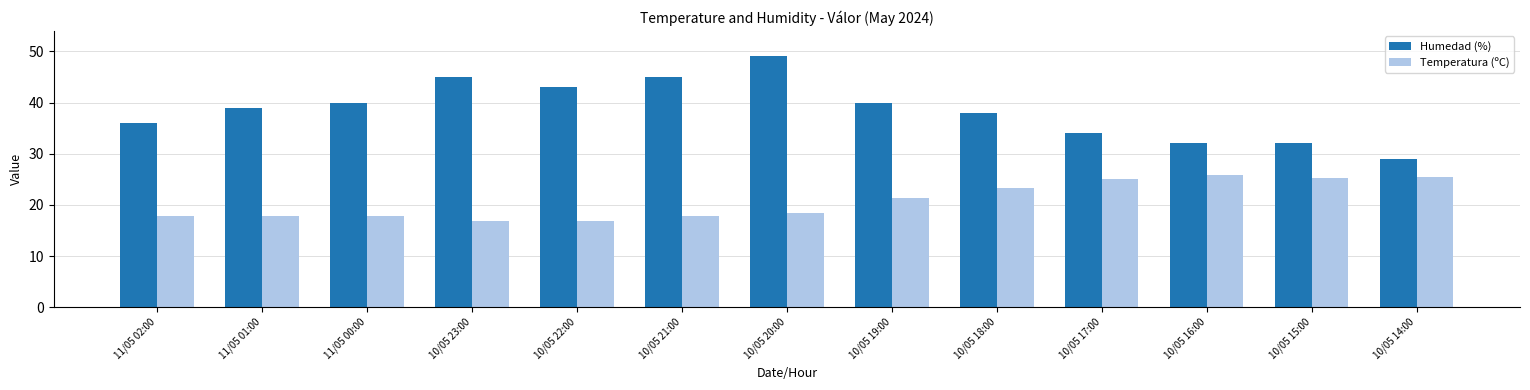

Count the number of categories in the chart.

13